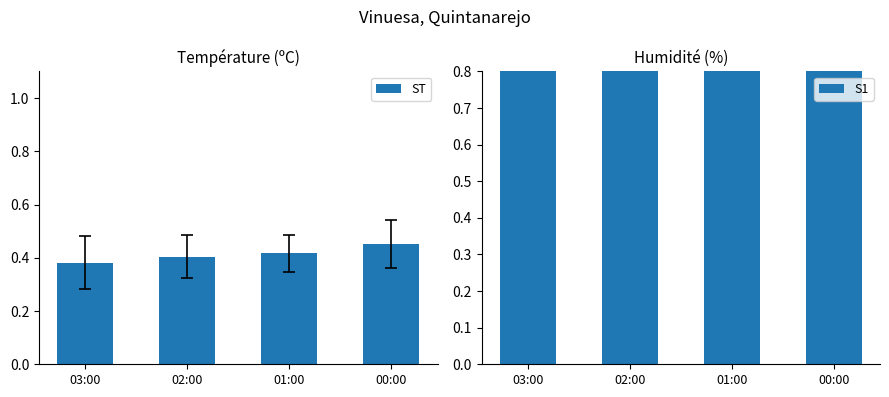

At how many categories does at least one series exceed 0?

4